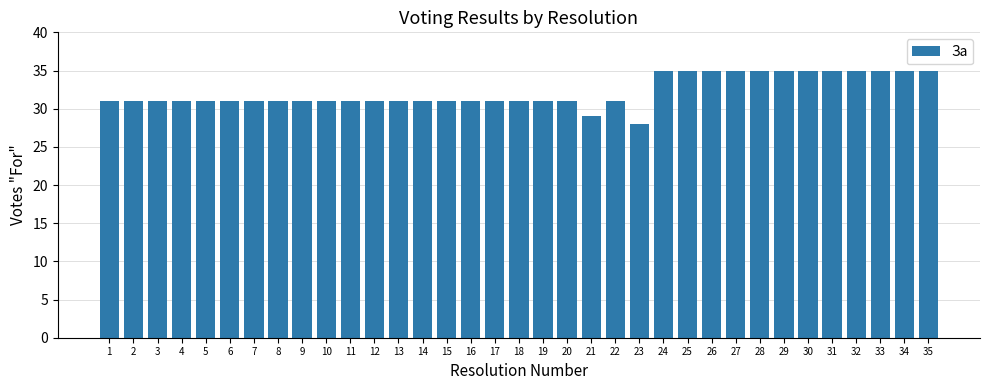

How many distinct data groups are displayed?

1